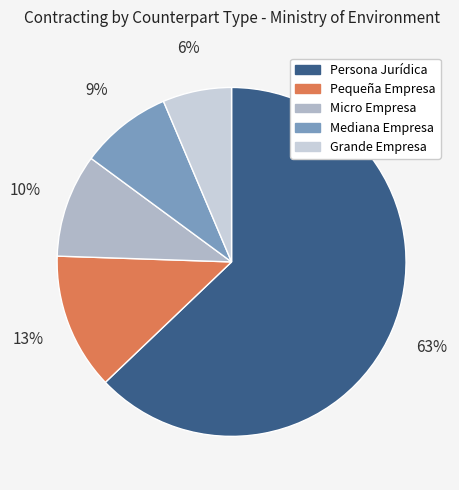

Does any single category account for the majority?

Yes